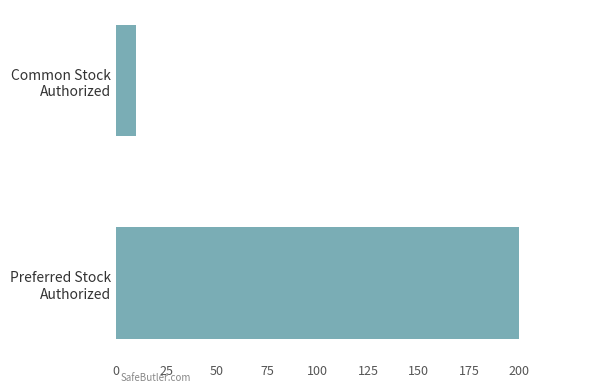

Reading bottom to top, list all the values displayed in this chart.

200	10